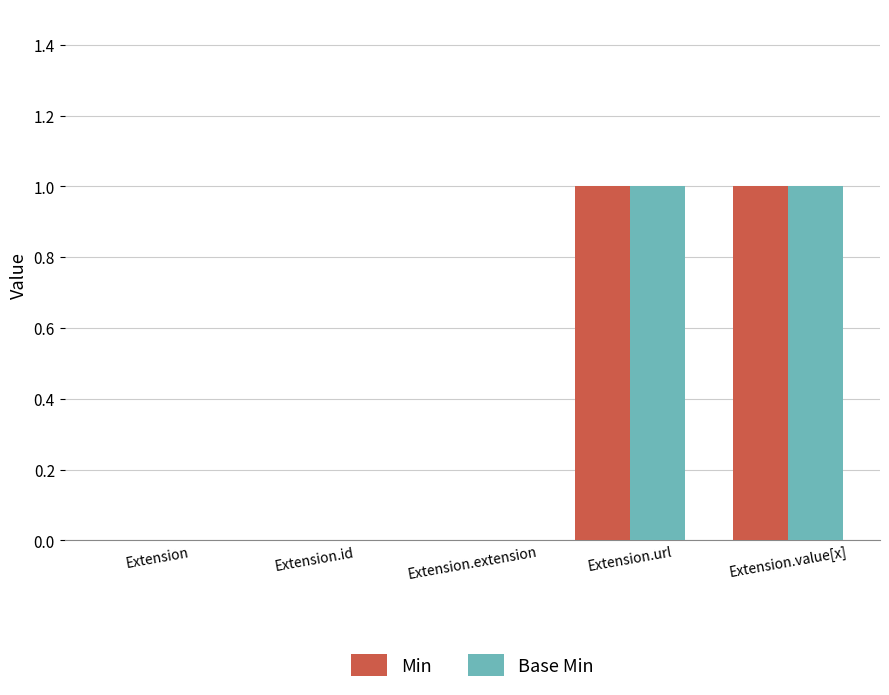

How many categories are shown in the chart?

5